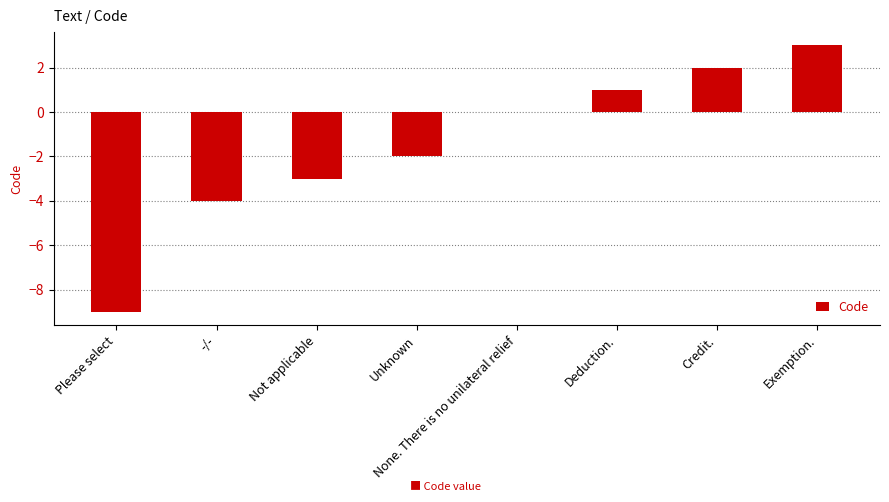

What is the sum of all values?

-12